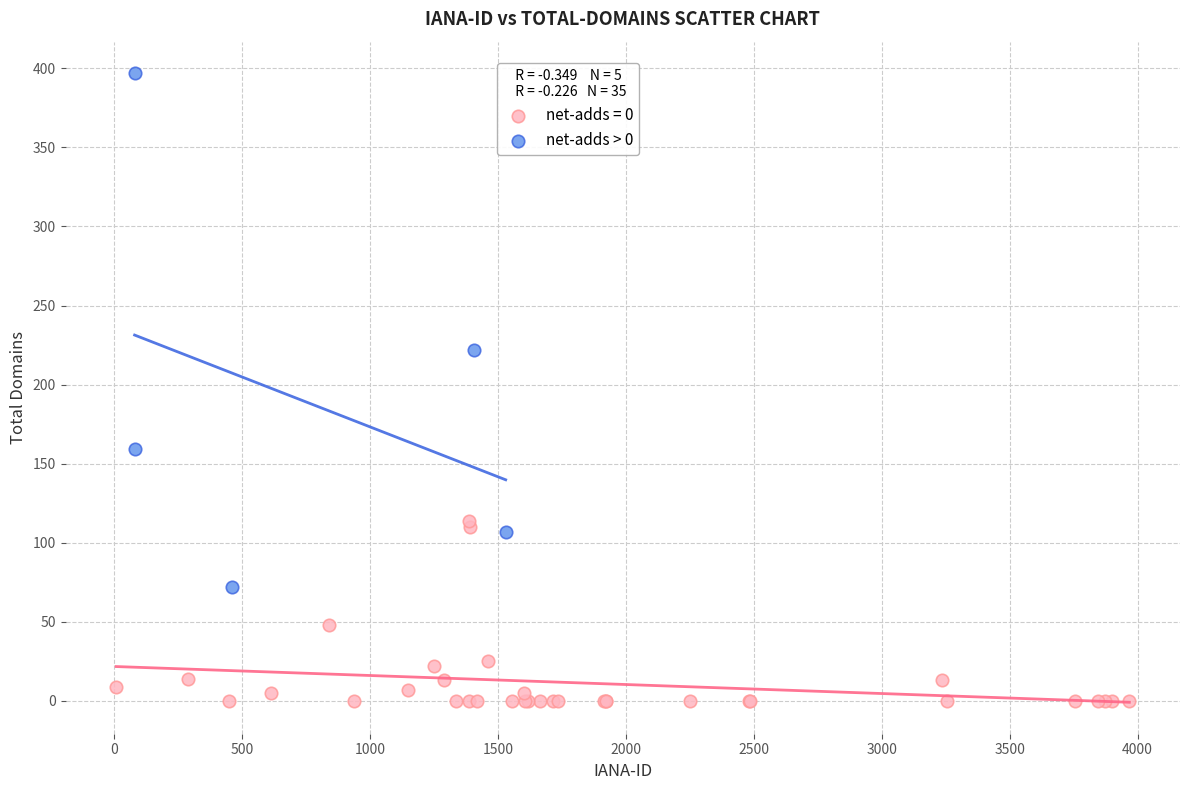

Which series reaches the maximum Y coordinate?

net-adds > 0